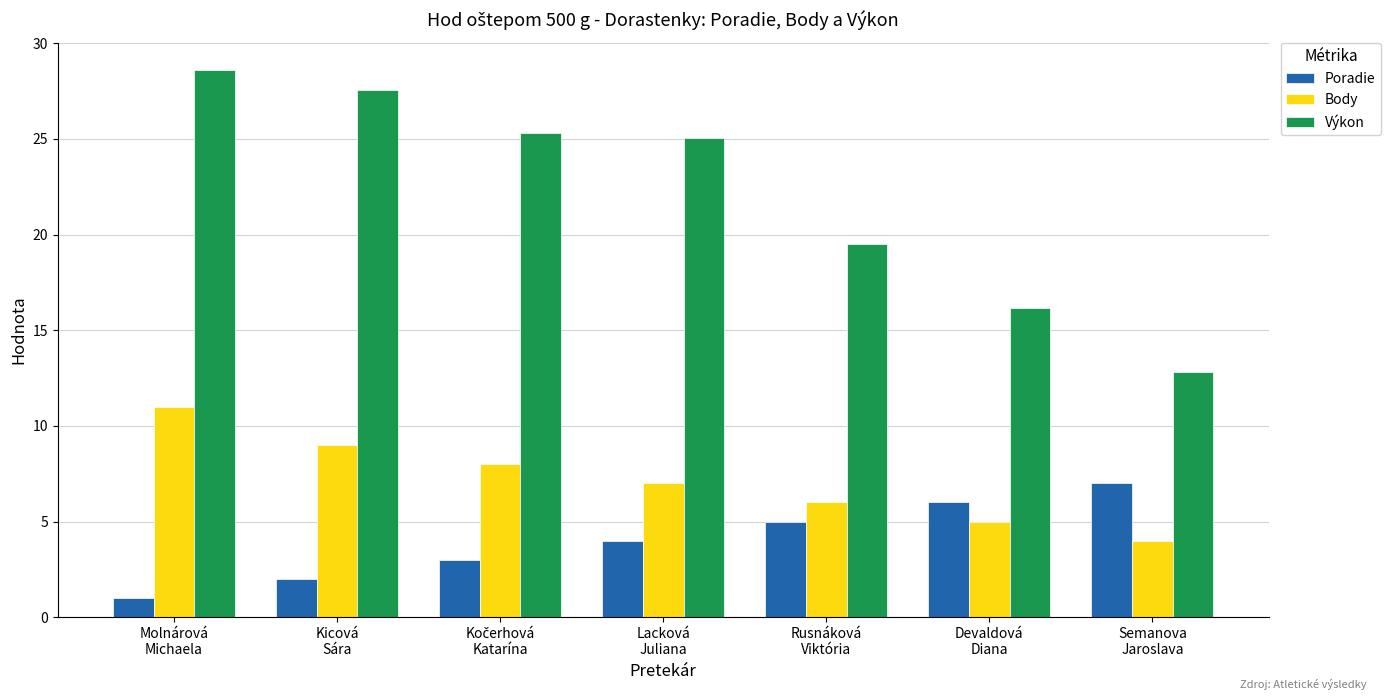

What is the label of the 6th bar from the left?

Devaldová
Diana